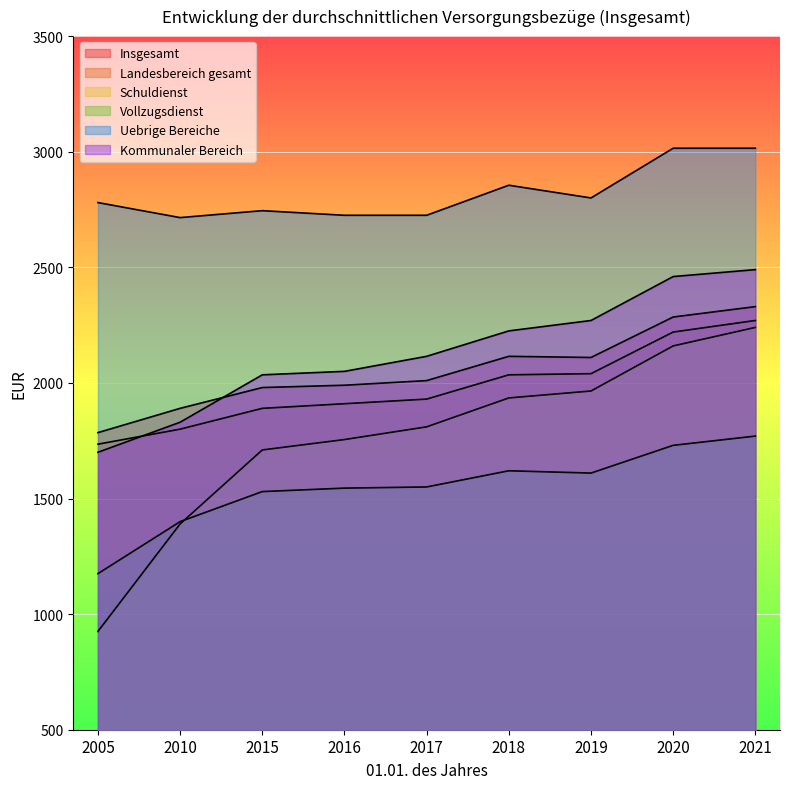

True or false: Uebrige Bereiche has a value of 1900 at 2015.

False